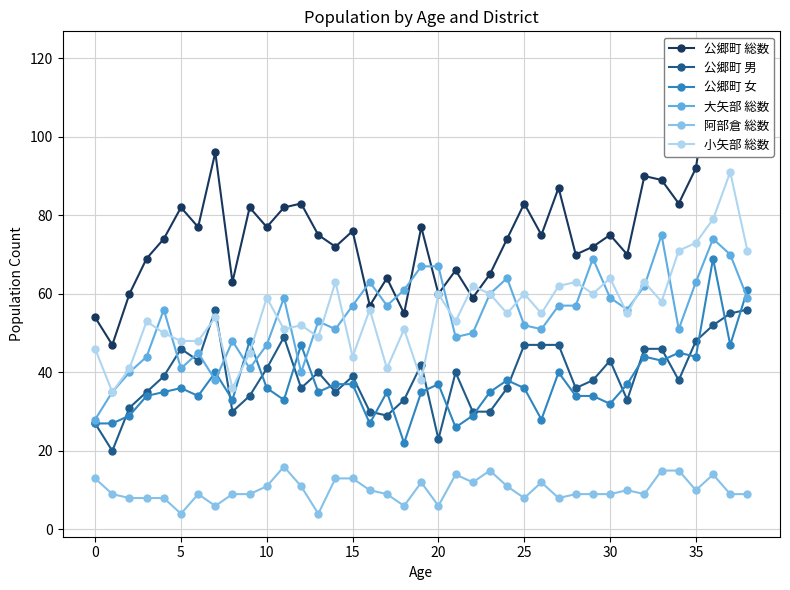

What are all the series names shown in the legend?

公郷町 総数, 公郷町 男, 公郷町 女, 大矢部 総数, 阿部倉 総数, 小矢部 総数